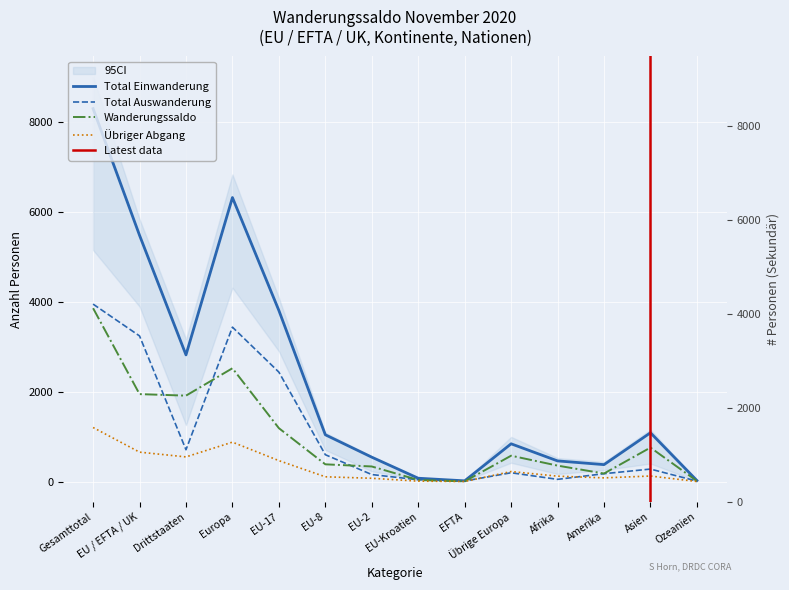

How many data points in Total Auswanderung are above 278?

6